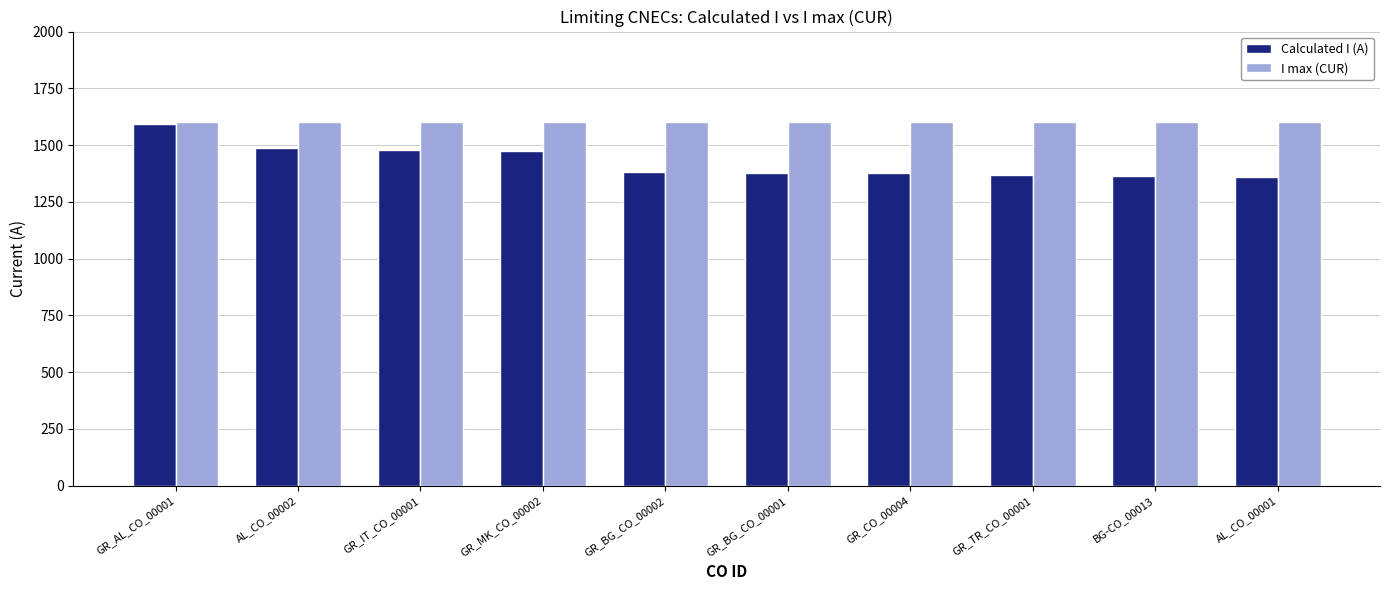

Read the I max (CUR) value at GR_BG_CO_00002.

1600